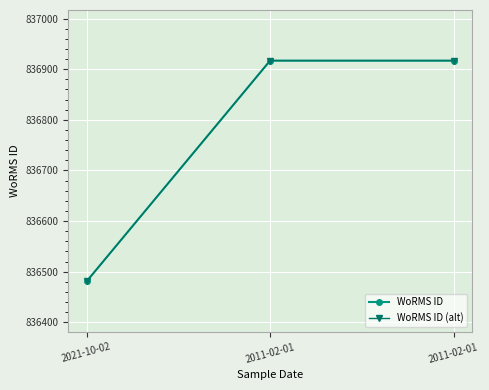

Reading left to right, extract all data points from this chart.

WoRMS ID: 836481	836917	836917
WoRMS ID (alt): 836481	836917	836917